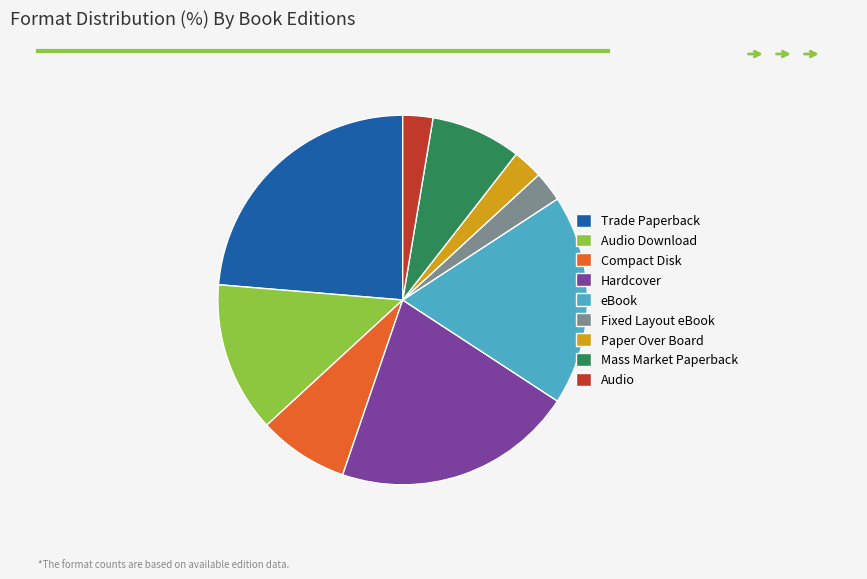

Count the number of slices in the pie.

9